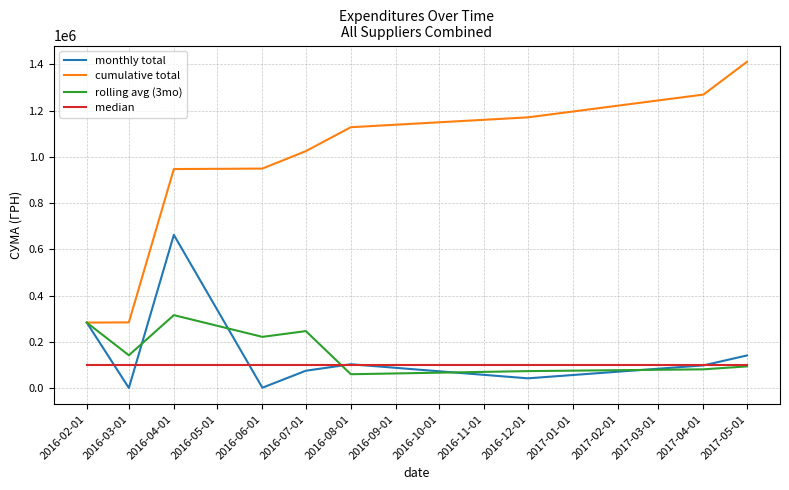

Between which two adjacent categories do median and monthly total first intersect?

2016-02-01 and 2016-03-01